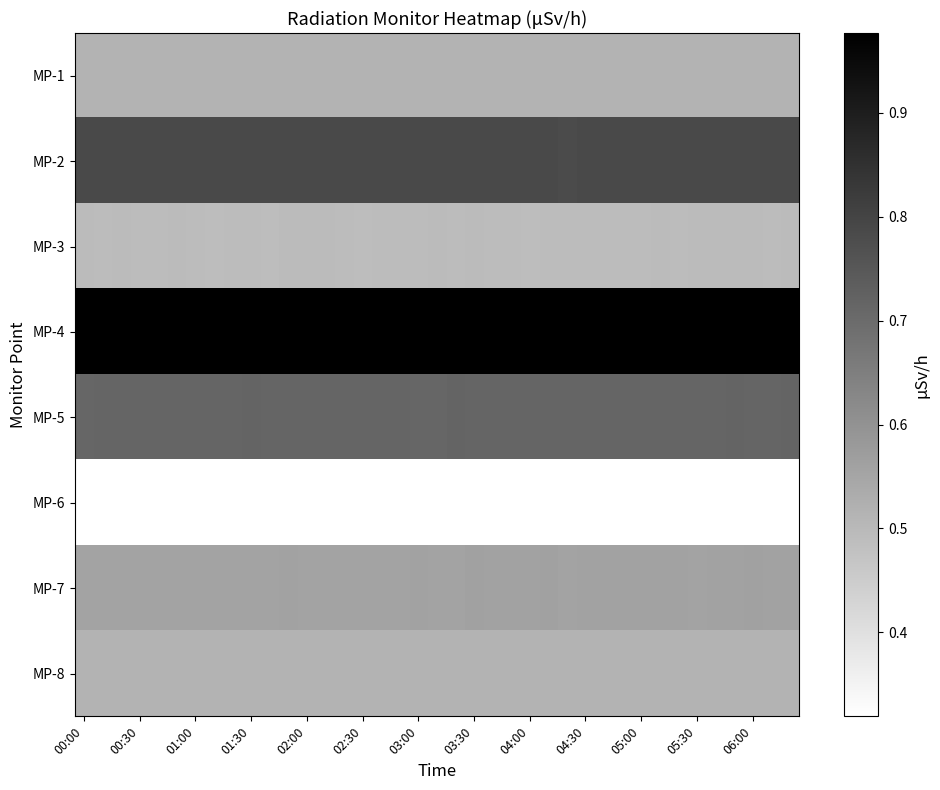

Which series has the largest total across all categories?

MP-4